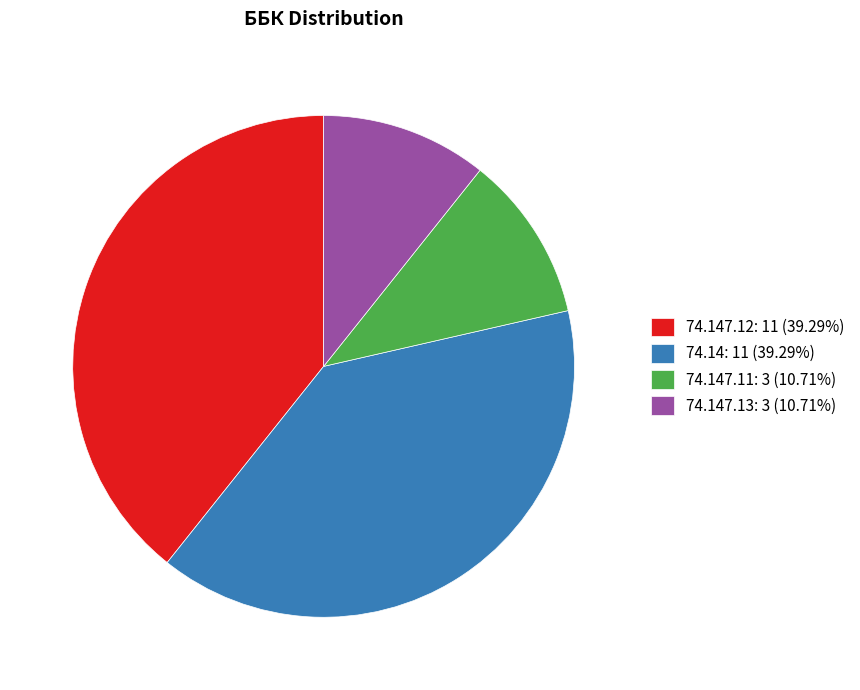

Is there any slice that represents more than half of the pie?

No